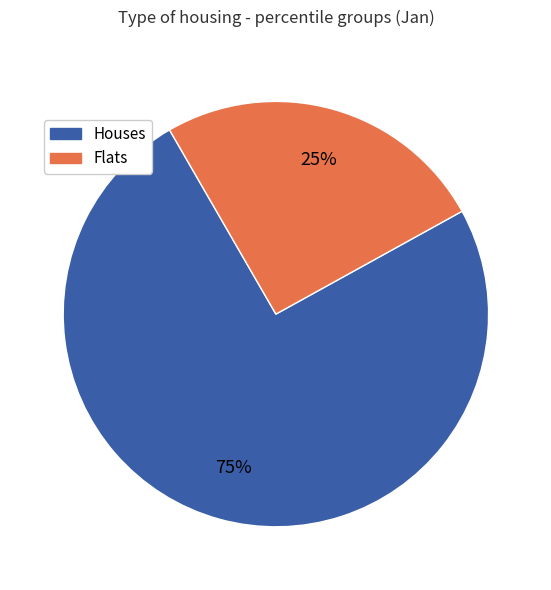

To the nearest percent, what is the average slice percentage?

50%